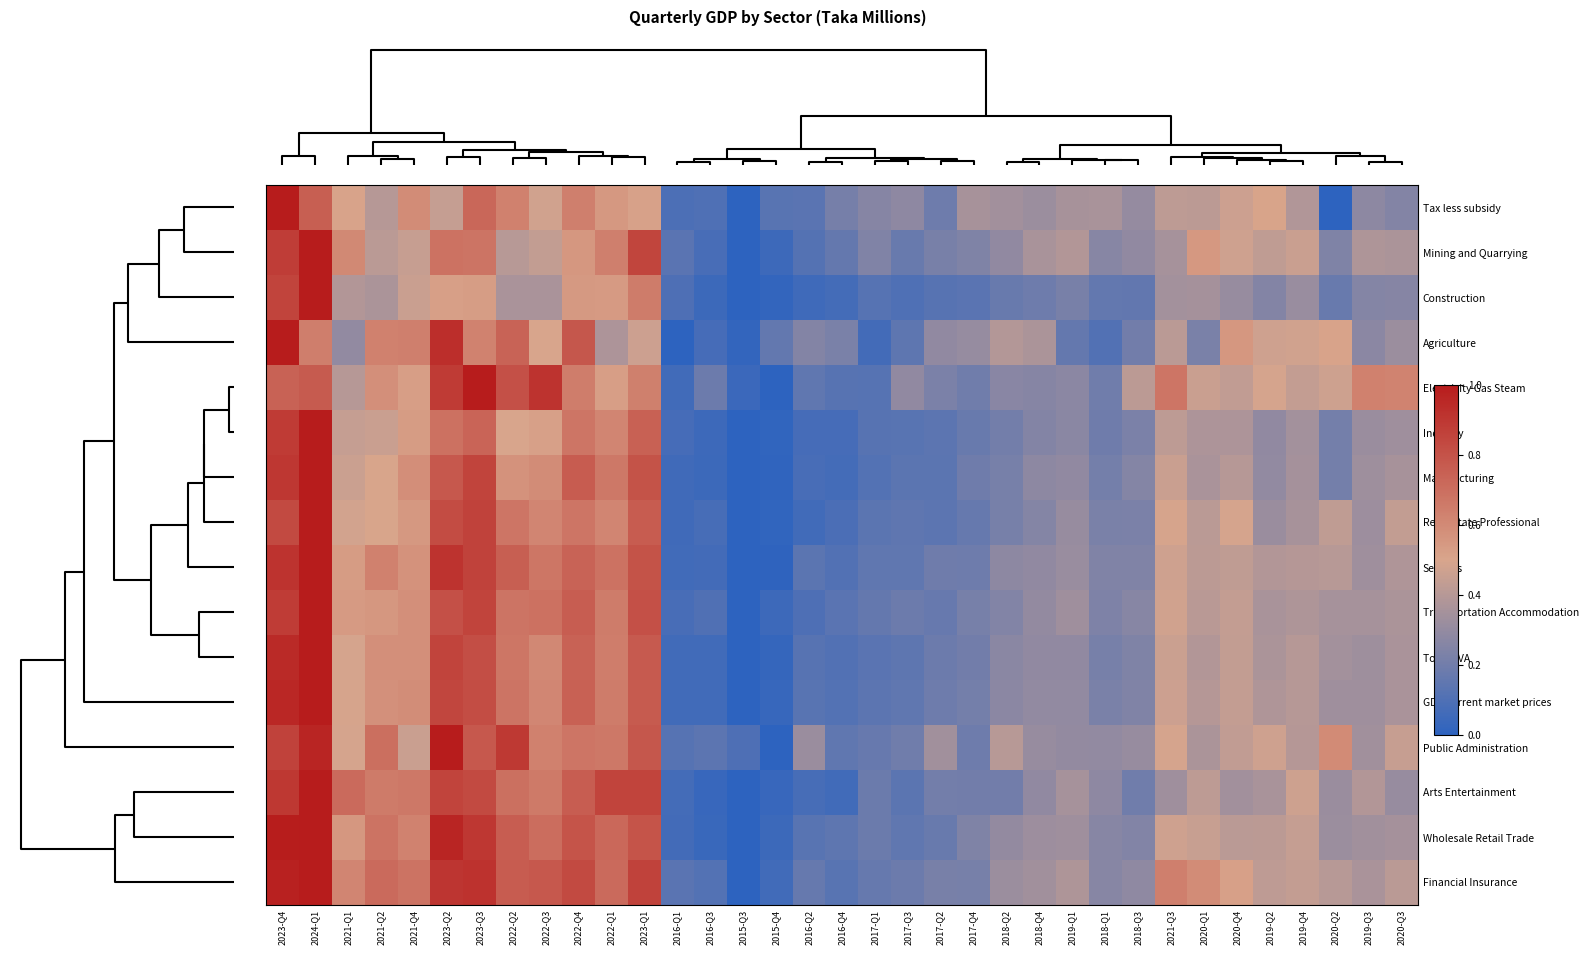

At 2017-Q1, list the series in order from smallest to largest.

Agriculture, Manufacturing, Construction, Electricity Gas Steam, Industry, Total GVA, Real Estate Professional, GDP current market prices, Services, Transportation Accommodation, Financial Insurance, Public Administration, Arts Entertainment, Wholesale Retail Trade, Mining and Quarrying, Tax less subsidy